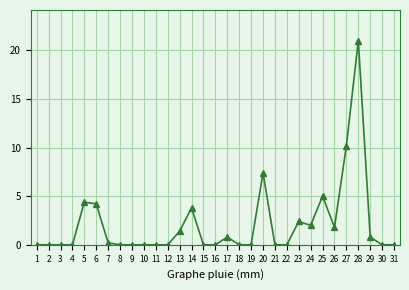

Reading right to left, extract all data points from this chart.

31=0.0	30=0.0	29=0.8	28=21.0	27=10.2	26=1.8	25=5.0	24=2.0	23=2.4	22=0.0	21=0.0	20=7.4	19=0.0	18=0.0	17=0.8	16=0.0	15=0.0	14=3.8	13=1.4	12=0.0	11=0.0	10=0.0	9=0.0	8=0.0	7=0.2	6=4.2	5=4.4	4=0.0	3=0.0	2=0.0	1=0.0